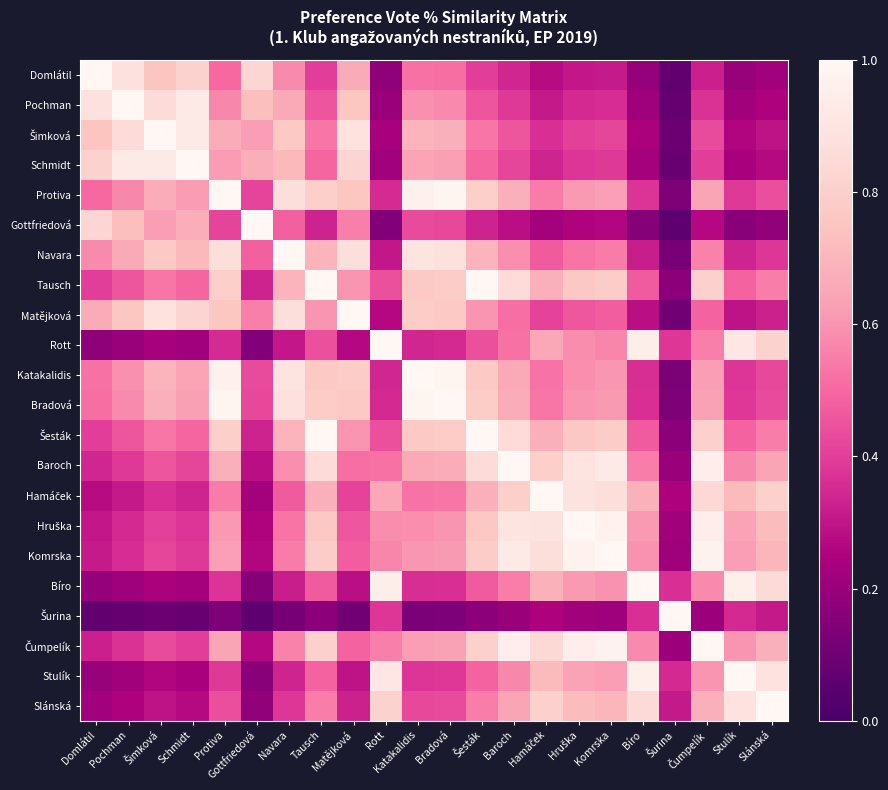

Which label corresponds to the largest value in the chart?

Domlátil